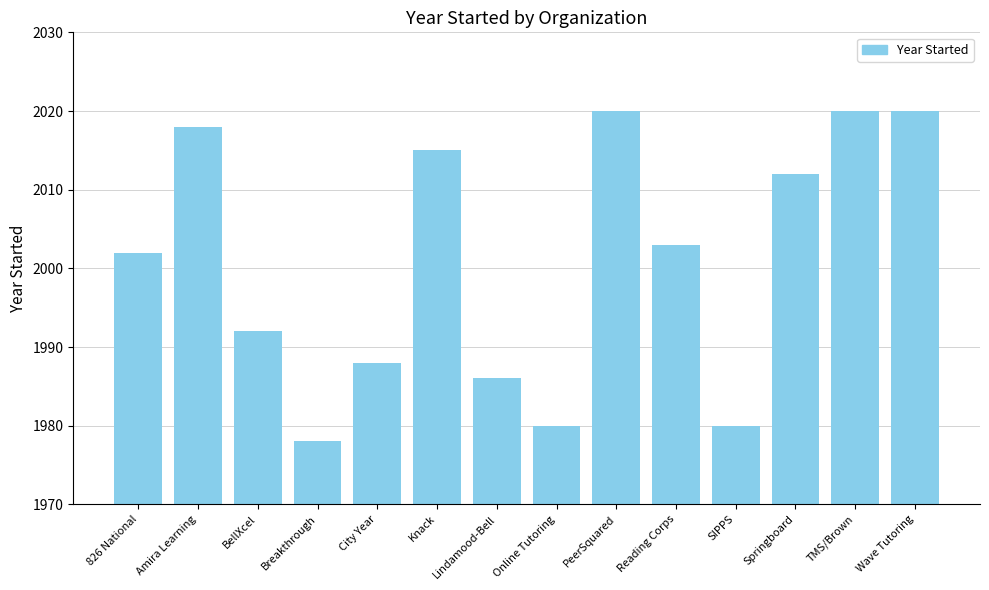

Is it true that the value at Wave Tutoring is 460?

False